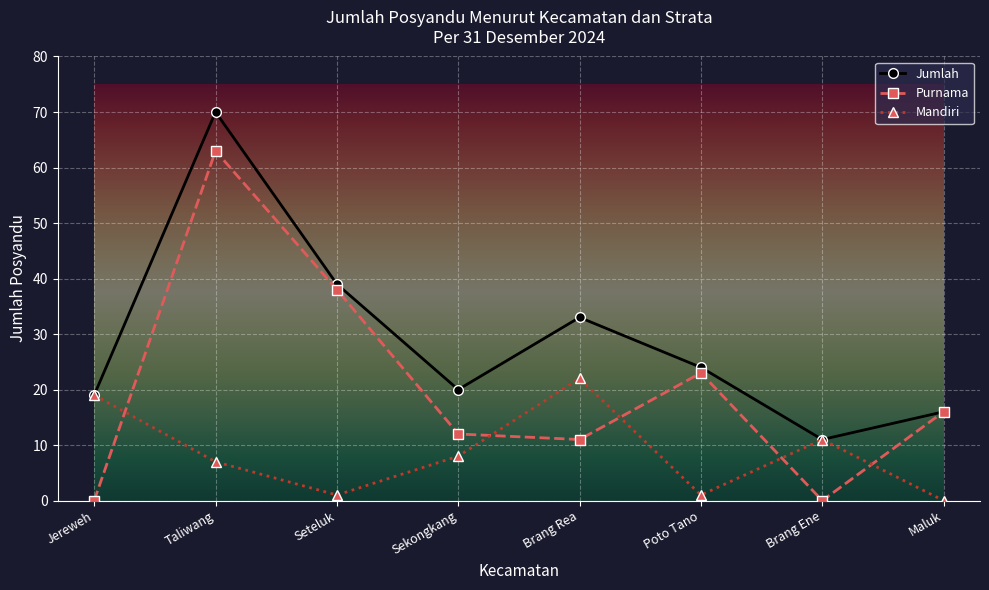

The value of Purnama at Brang Ene is 0. True or false?

True